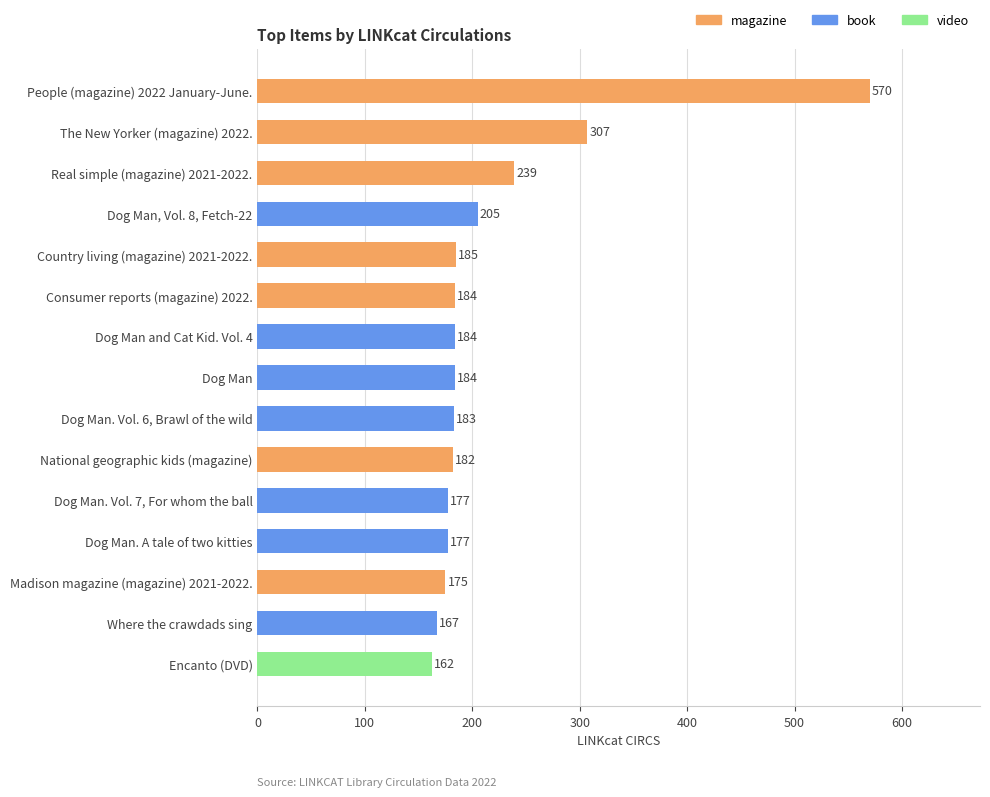

Reading top to bottom, what are all the values shown in this chart?

570	307	239	205	185	184	184	184	183	182	177	177	175	167	162